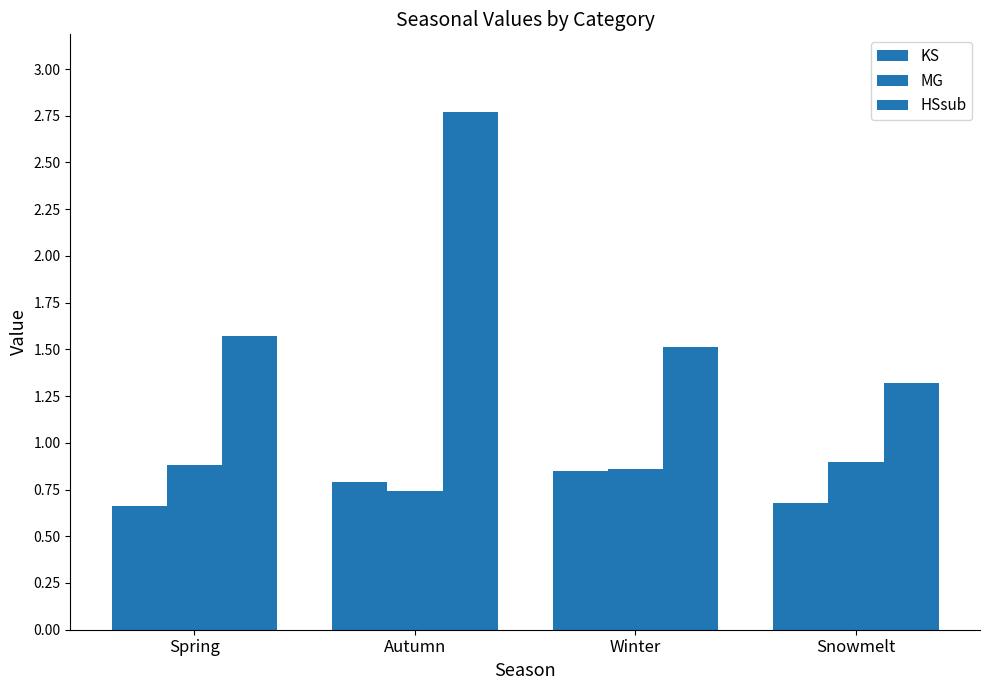

What is the label of the 4th bar from the left?

Snowmelt